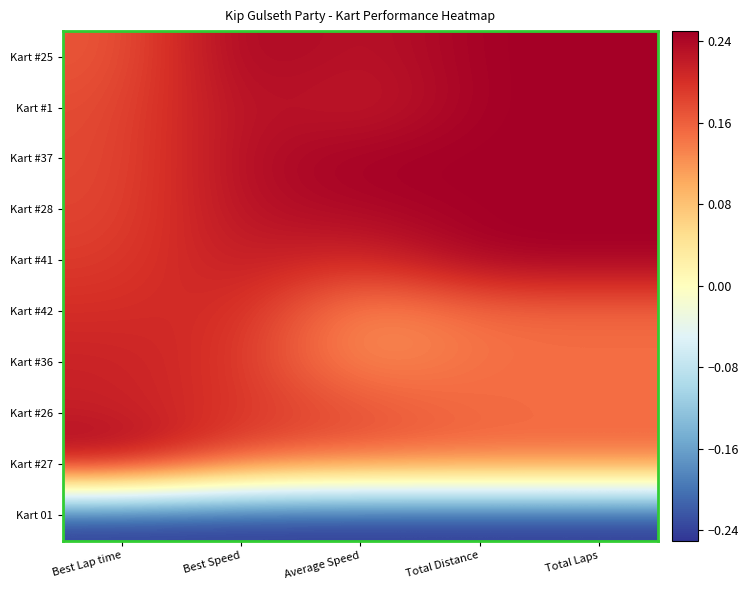

Reading left to right, extract all data points from this chart.

Kart #25: Best Lap time=0.2	Best Speed=0.2	Average Speed=0.2	Total Distance=0.2	Total Laps=0.2
Kart #1: Best Lap time=0.2	Best Speed=0.2	Average Speed=0.2	Total Distance=0.2	Total Laps=0.2
Kart #37: Best Lap time=0.2	Best Speed=0.2	Average Speed=0.2	Total Distance=0.2	Total Laps=0.2
Kart #28: Best Lap time=0.2	Best Speed=0.2	Average Speed=0.2	Total Distance=0.2	Total Laps=0.2
Kart #41: Best Lap time=0.2	Best Speed=0.2	Average Speed=0.2	Total Distance=0.2	Total Laps=0.2
Kart #42: Best Lap time=0.2	Best Speed=0.2	Average Speed=0.1	Total Distance=0.2	Total Laps=0.2
Kart #36: Best Lap time=0.2	Best Speed=0.2	Average Speed=0.1	Total Distance=0.2	Total Laps=0.2
Kart #26: Best Lap time=0.2	Best Speed=0.2	Average Speed=0.2	Total Distance=0.2	Total Laps=0.2
Kart #27: Best Lap time=0.2	Best Speed=0.2	Average Speed=0.2	Total Distance=0.2	Total Laps=0.2
Kart 01: Best Lap time=-0.2	Best Speed=-0.2	Average Speed=-0.2	Total Distance=-0.2	Total Laps=-0.2